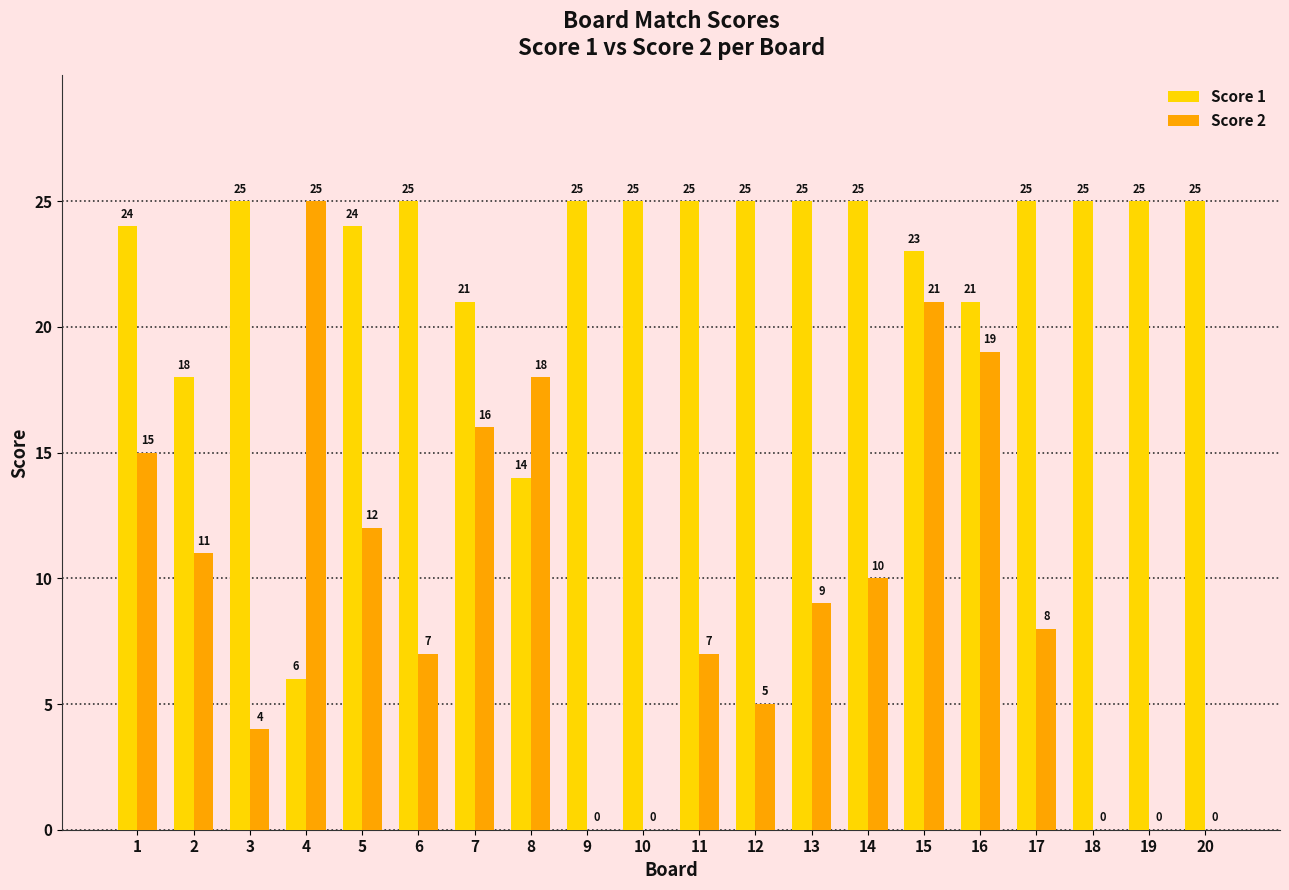

What is the difference between the Score 1 values at 7 and 9?

4